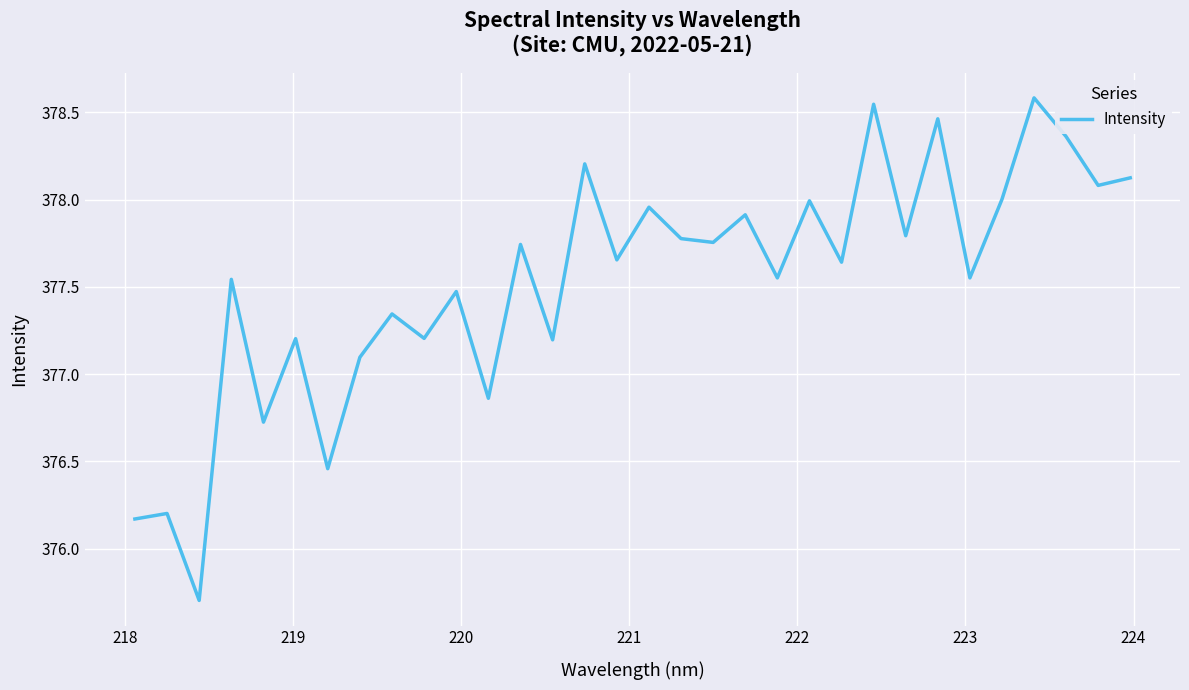

What is the difference between the maximum and minimum values?

2.9